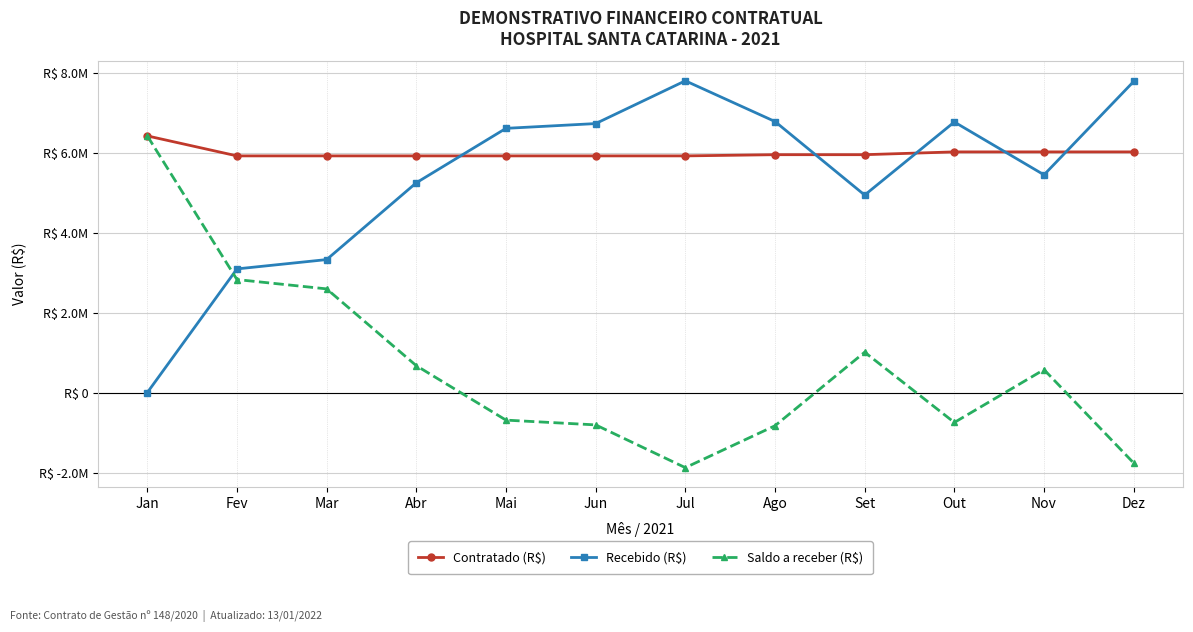

Reading left to right, extract all data points from this chart.

Contratado (R$): Jan=6421549.4	Fev=5921549.4	Mar=5921549.4	Abr=5921549.4	Mai=5921549.4	Jun=5921549.4	Jul=5921549.4	Ago=5951549.4	Set=5951549.4	Out=6021549.4	Nov=6021549.4	Dez=6021549.4
Recebido (R$): Jan=0.0	Fev=3094200.0	Mar=3327349.4	Abr=5249080.2	Mai=6610754.8	Jun=6730000.0	Jul=7800000.0	Ago=6781549.4	Set=4941549.4	Out=6769468.7	Nov=5447752.0	Dez=7783835.2
Saldo a receber (R$): Jan=6421549.4	Fev=2827349.4	Mar=2594200.0	Abr=672469.2	Mai=-689205.5	Jun=-808450.6	Jul=-1878450.6	Ago=-830000.0	Set=1010000.0	Out=-747919.3	Nov=573797.3	Dez=-1762285.8